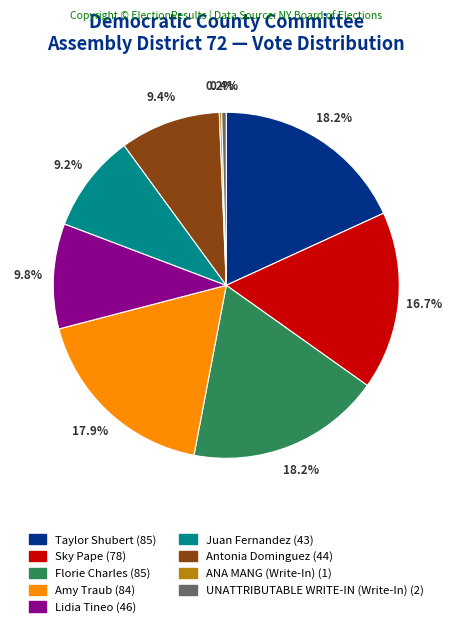

What is the ratio of the value at Lidia Tineo to the value at Amy Traub?

0.5